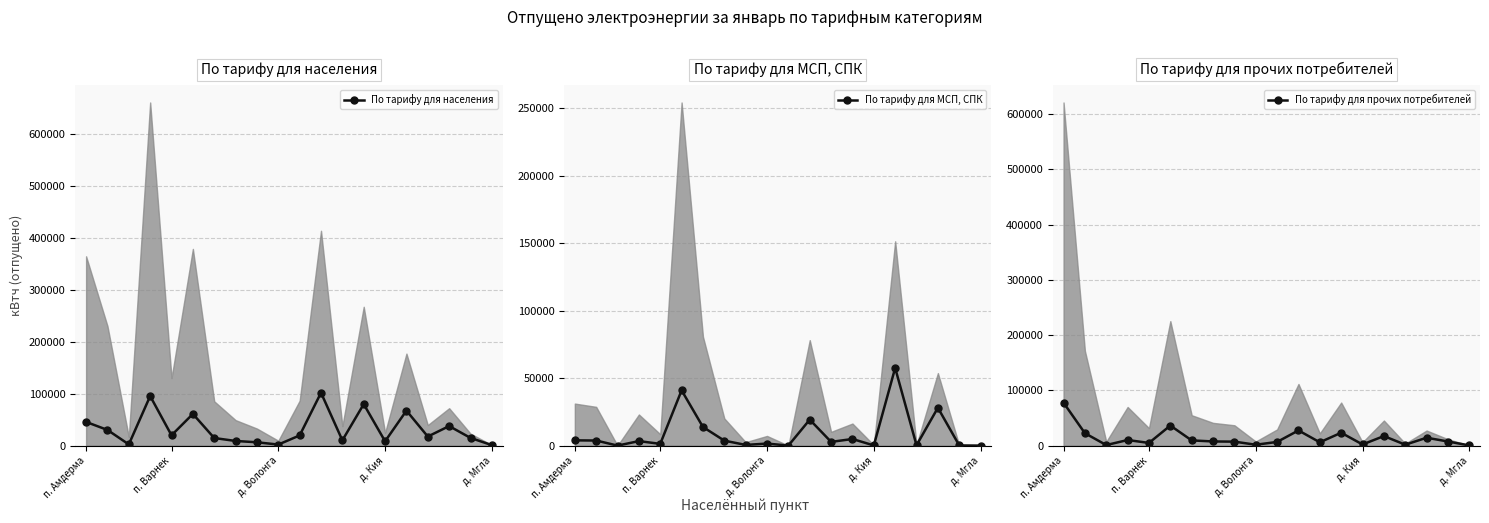

What is the difference between the maximum and second lowest values in the По тарифу для прочих потребителей series?

76667